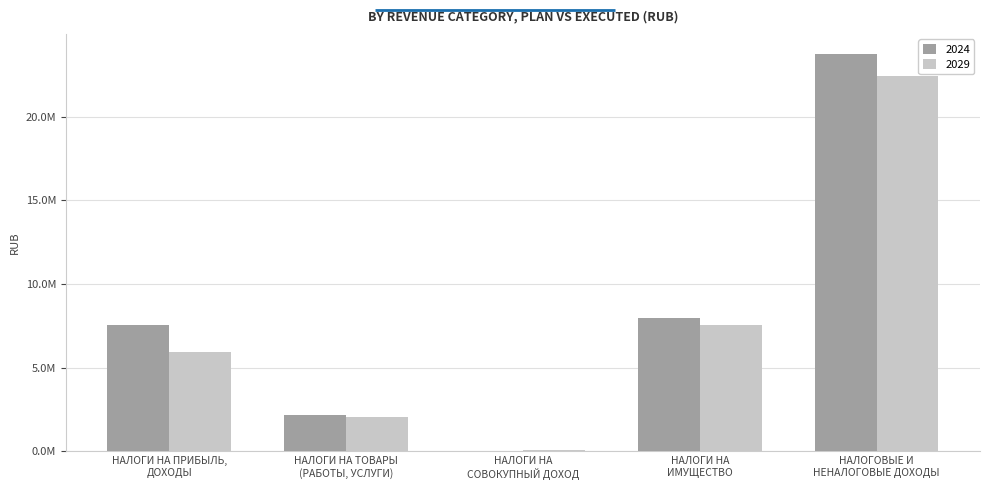

At which category does the chart reach its peak across all series?

НАЛОГОВЫЕ И
НЕНАЛОГОВЫЕ ДОХОДЫ